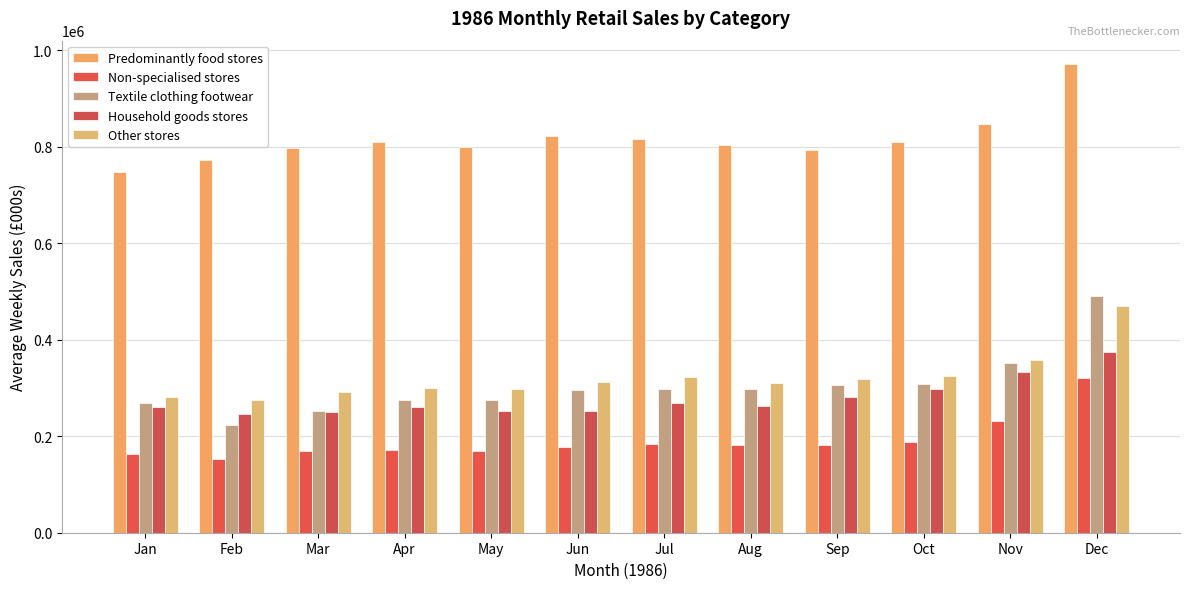

What is the average value of the Non-specialised stores series?

190879.9